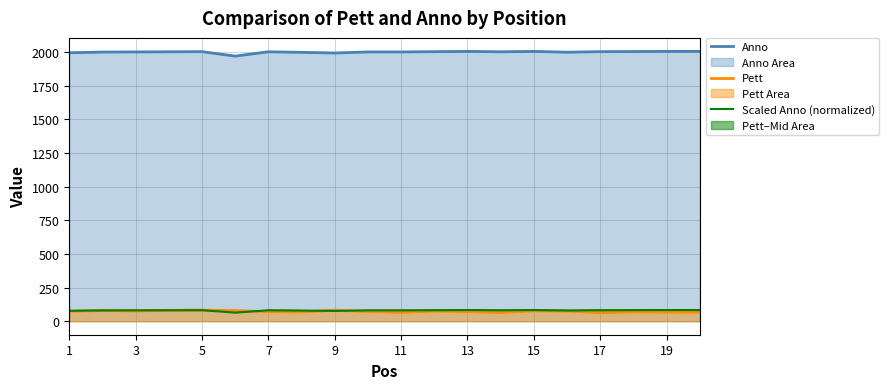

Is the value of Pett at 1 greater than the value of Anno at 13?

No